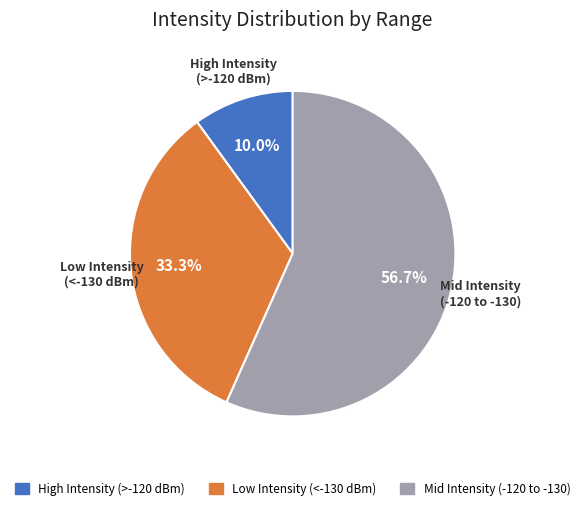

To the nearest percent, what is the average slice percentage?

33%